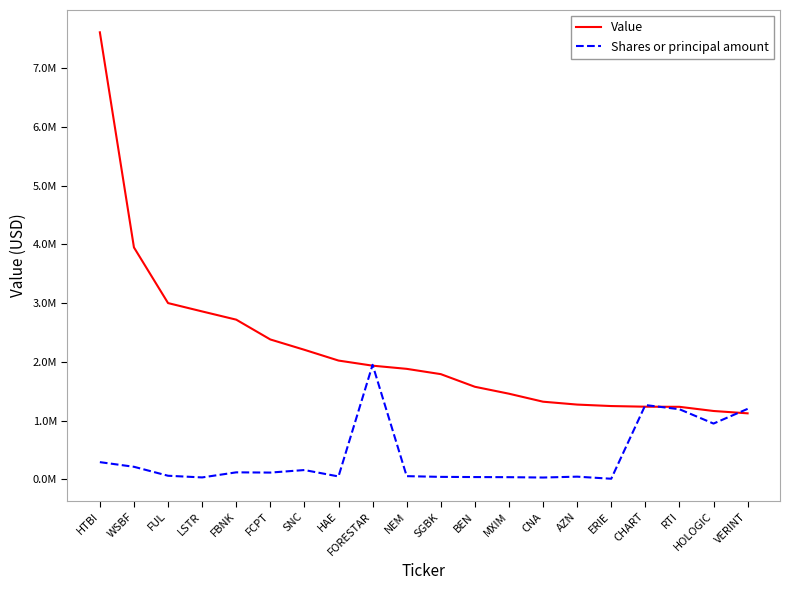

Does the chart have visible grid lines?

No